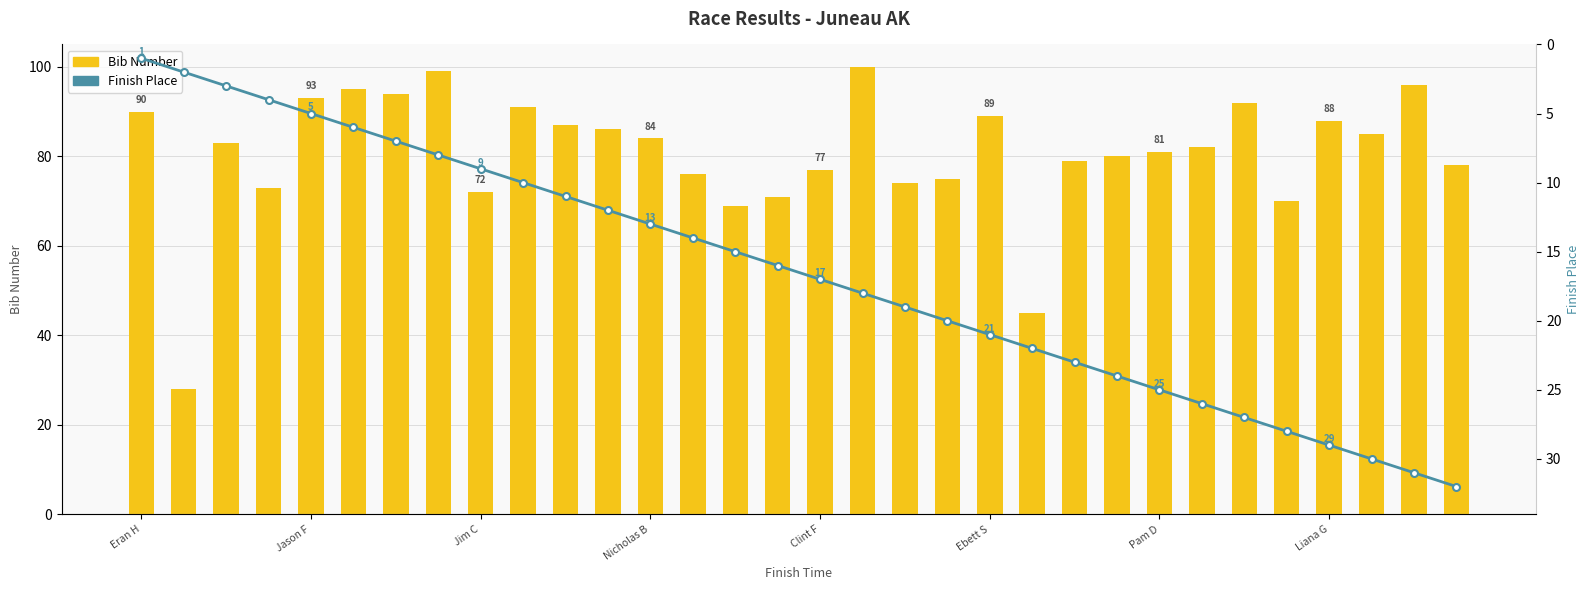

List the series in order of their overall mean, highest first.

Bib Number, Finish Place